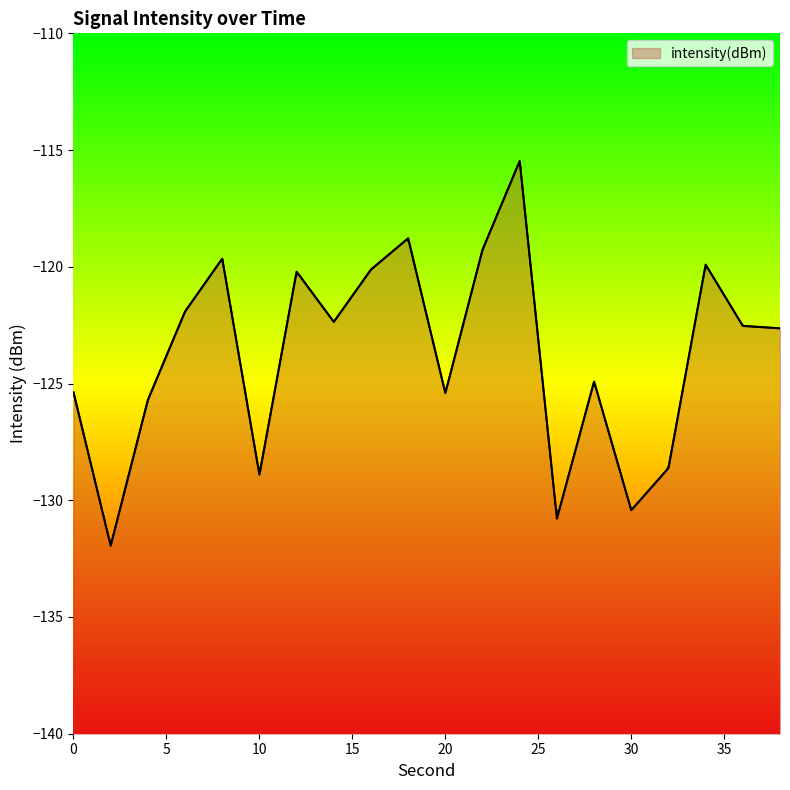

How many interior local valleys (lower than both neighbors) does the data have?

6